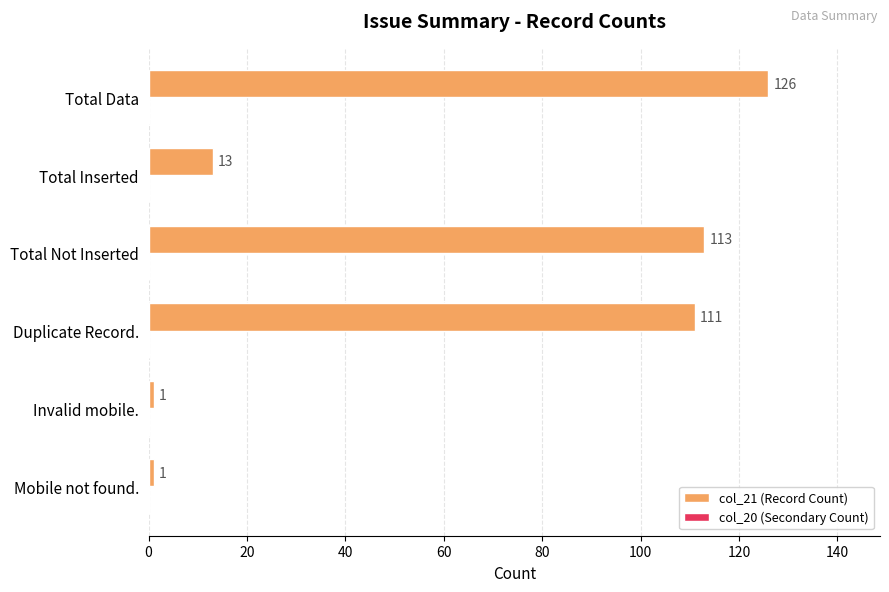

What is the difference between the second highest and minimum values?

112